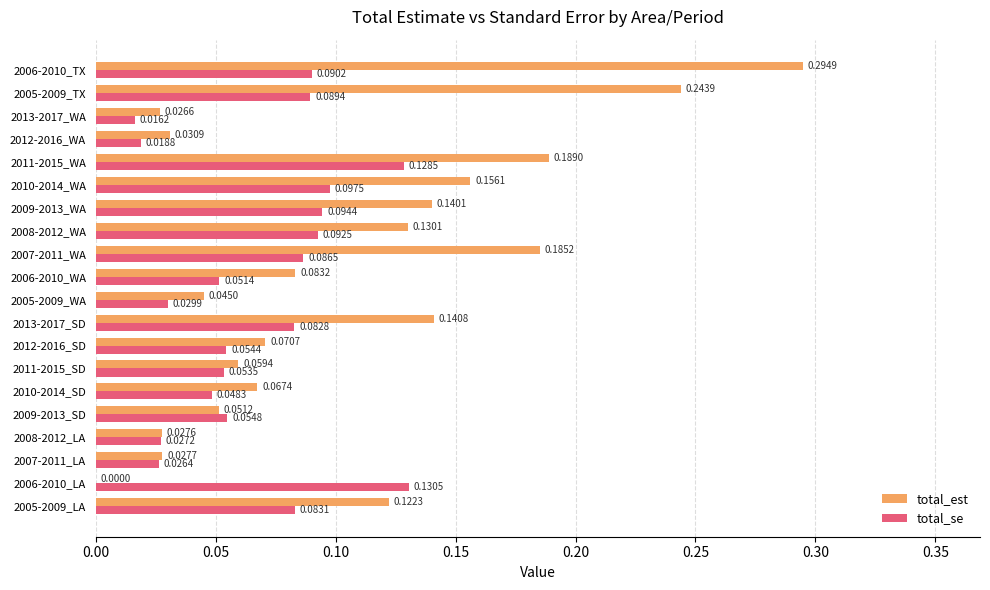

Which series changed the most between 2013-2017_SD and 2007-2011_WA?

total_est